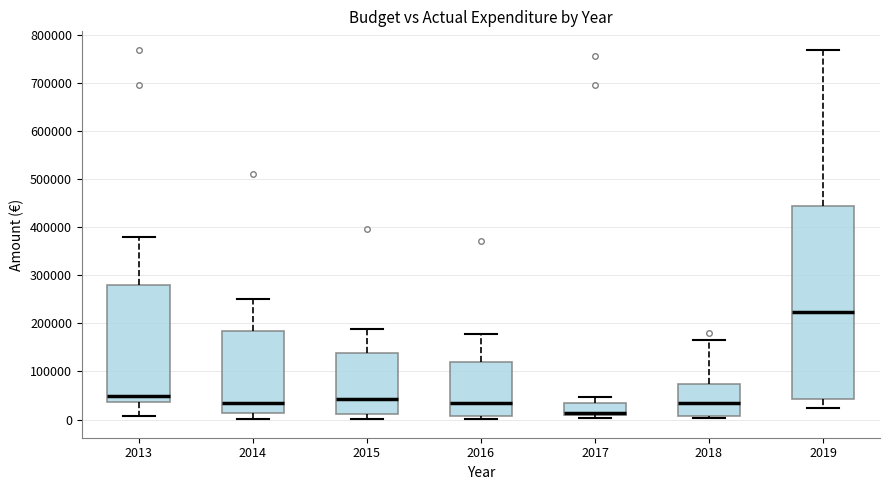

Which box is the tallest, from its lower edge to its upper edge?

2019